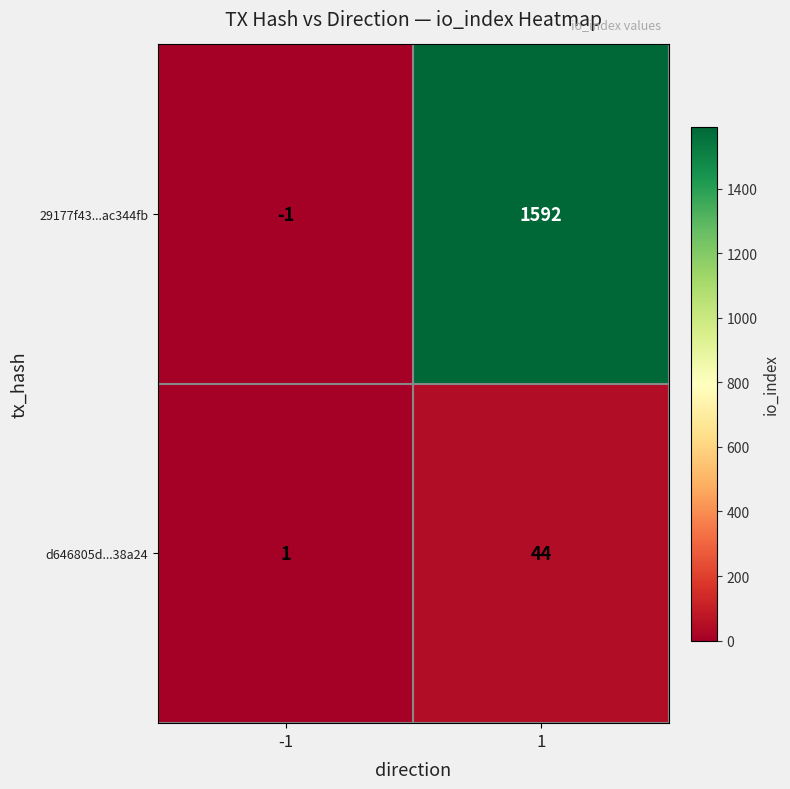

The d646805d...38a24 series shows 44 at 1. True or false?

True